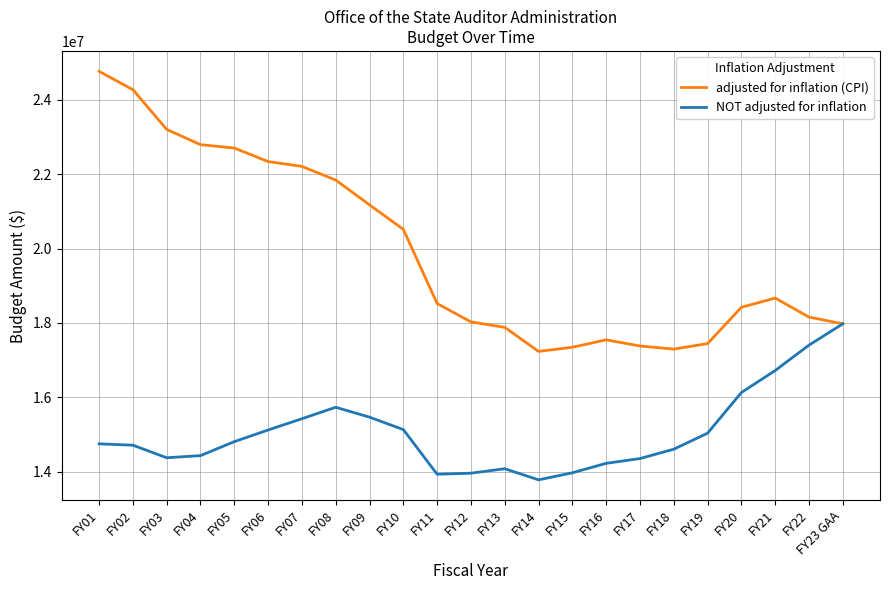

What is the average value of the NOT adjusted for inflation series?

15053461